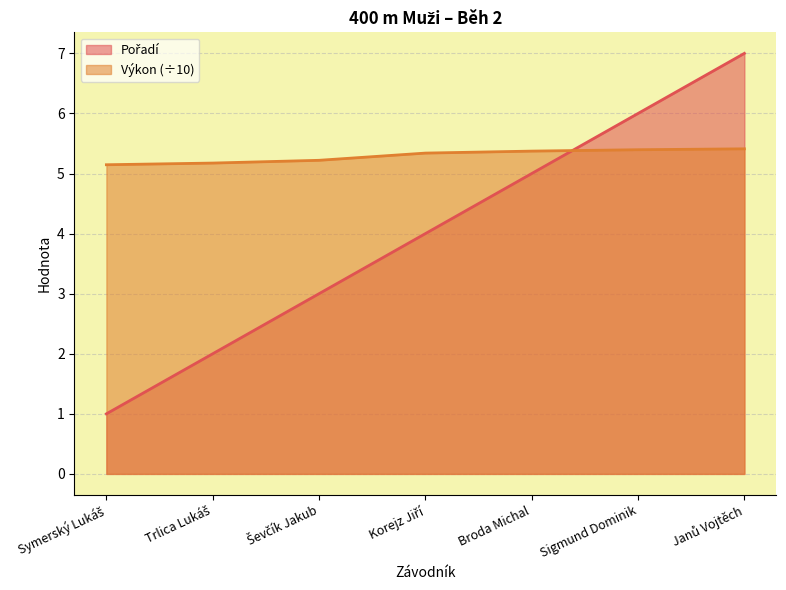

What value does the Pořadí series have at Ševčík Jakub?

3.0